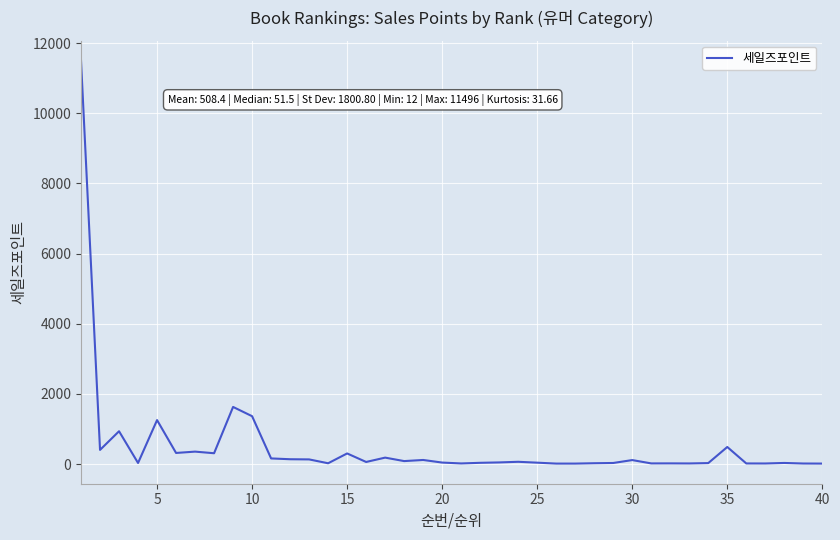

What is the greatest value displayed?

11496